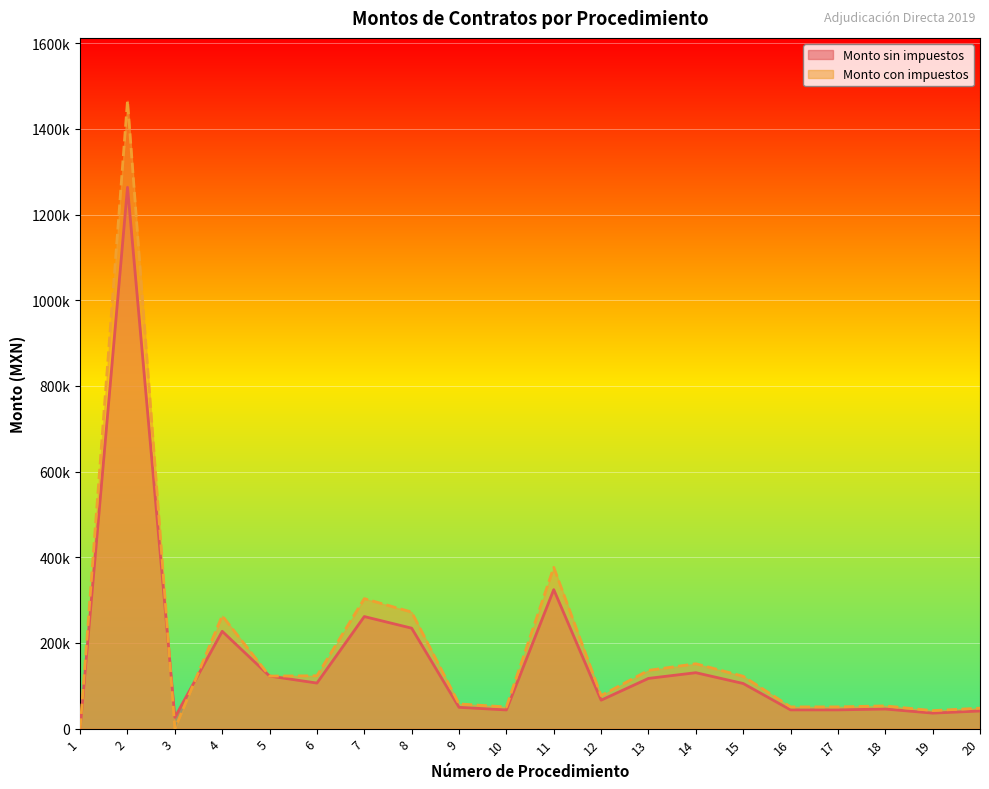

Reading left to right, transcribe all the data shown in this chart.

Monto sin impuestos: 0.0	1263724.1	26400.0	227165.0	122700.0	106359.0	261635.0	234500.0	49750.0	43625.4	324500.0	66429.0	117250.0	130560.0	105350.0	43780.0	43780.0	45770.0	36218.0	41205.0
Monto con impuestos: 0.0	1465920.0	0.0	263511.5	122700.0	123376.4	303496.6	272020.0	57710.0	50605.5	376420.0	77057.6	136010.0	151449.6	122206.0	50784.8	50784.8	53093.2	42012.9	47797.8